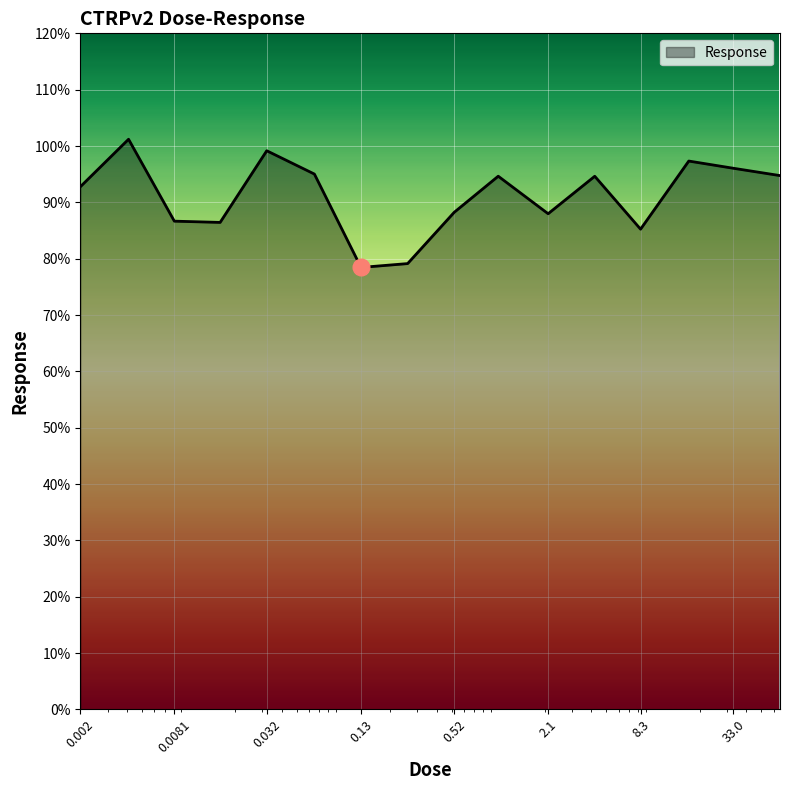

Does the chart display data point markers on the line(s)?

No